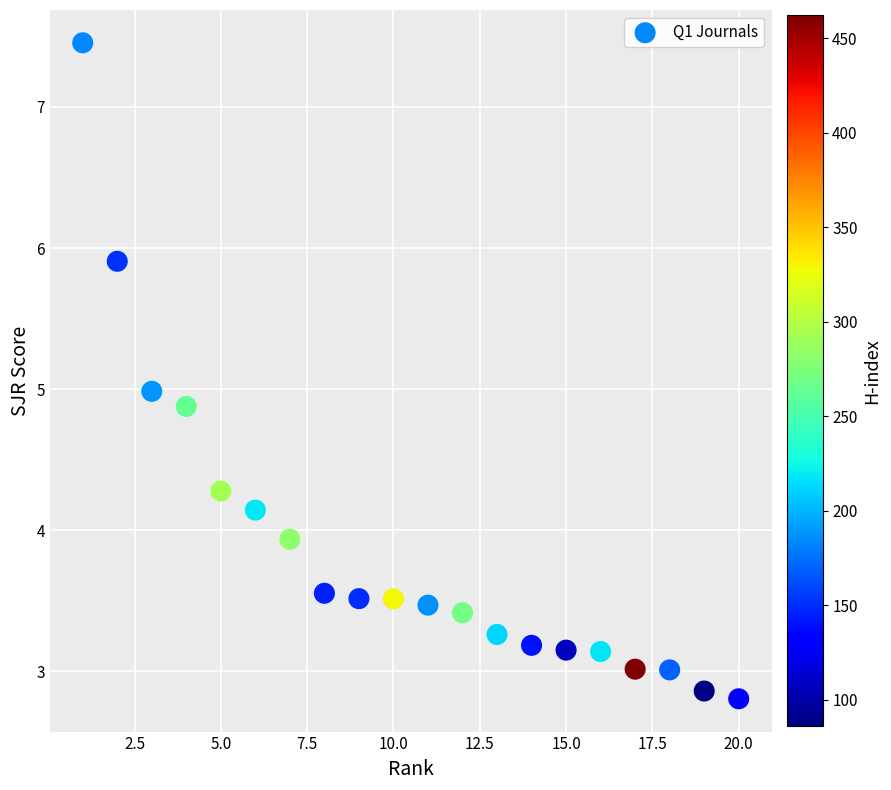

What is the range of X values (max minus min)?

19.0